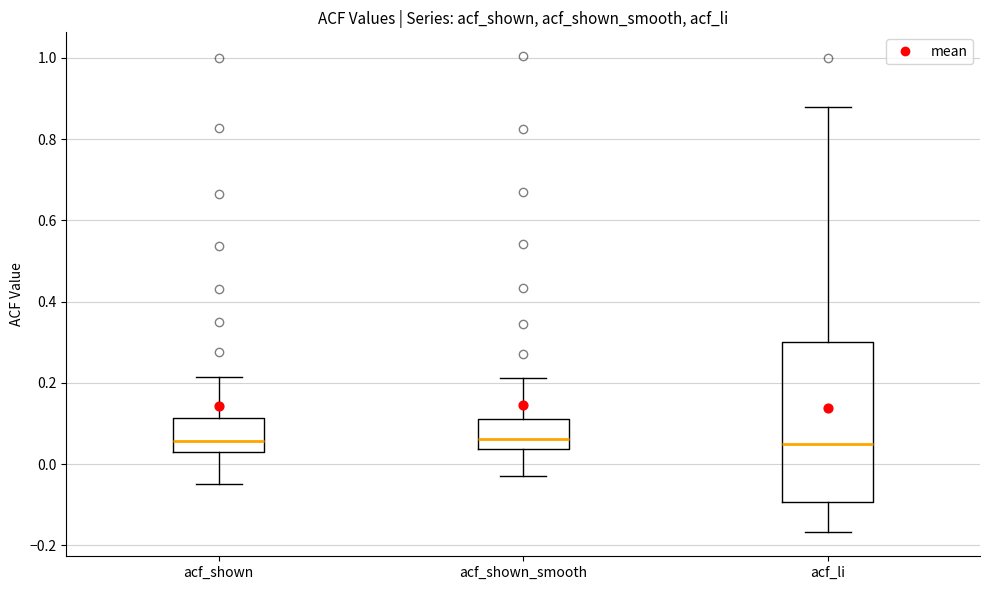

Comparing the boxes themselves (not the whiskers), which one is the tallest?

acf_li